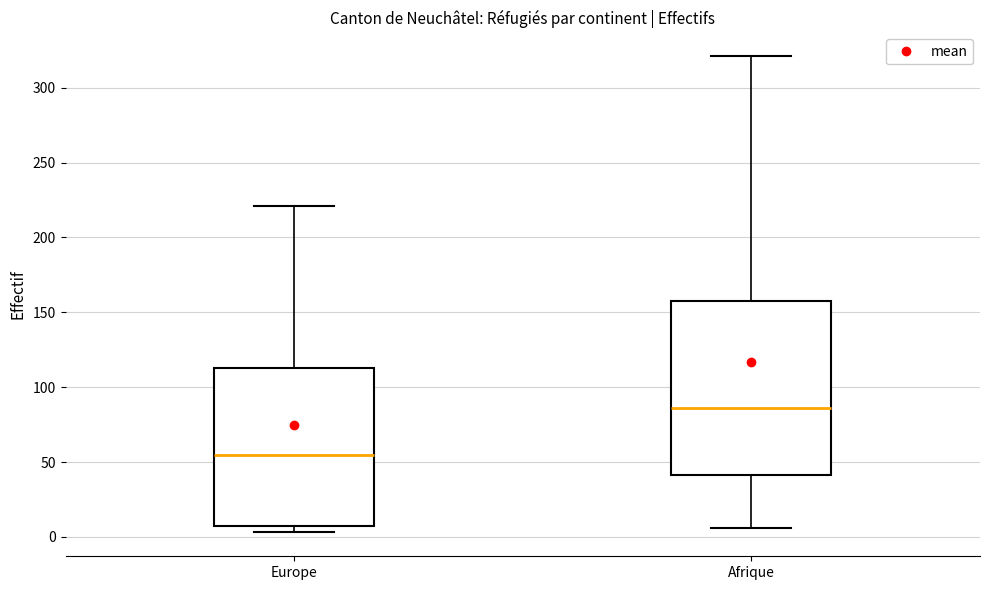

Where is the upper edge of the box for Europe on the y-axis? The values are not printed on the chart, so give them approximately, as read against the axis.

115